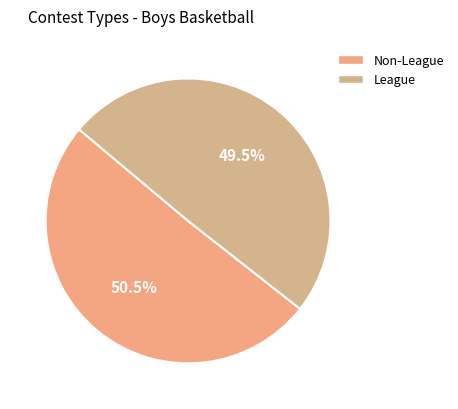

What is the smallest slice in the pie chart?

League